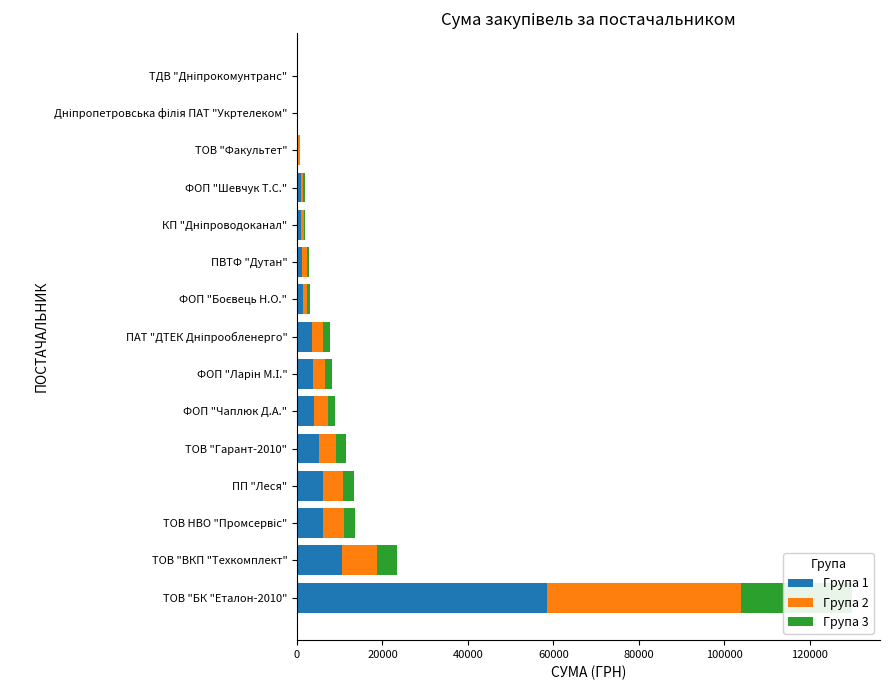

What is the highest value of the Група 2 series?

45500.0